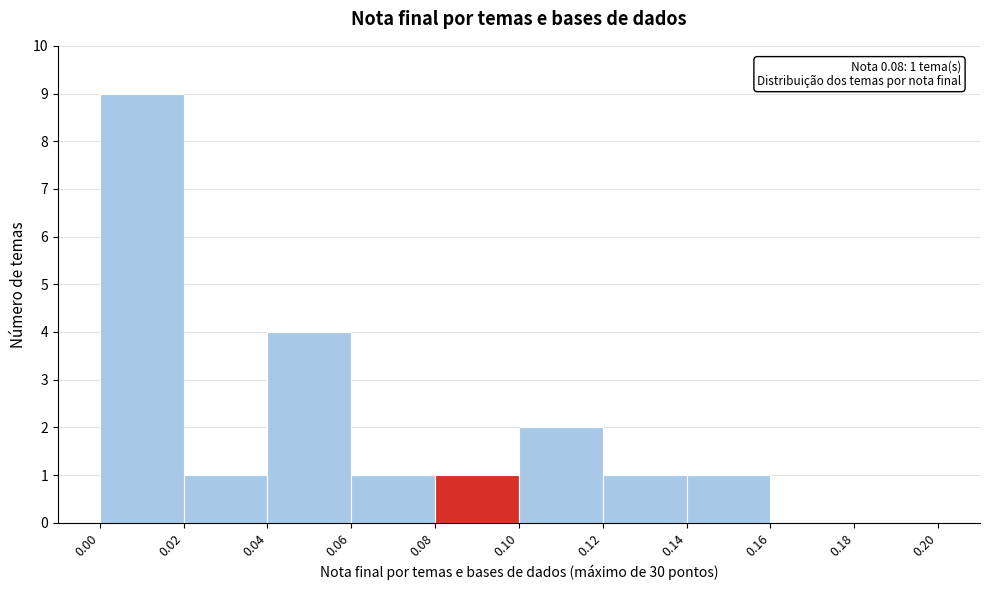

Which range on the x-axis has the tallest bar?

0.00 to 0.02